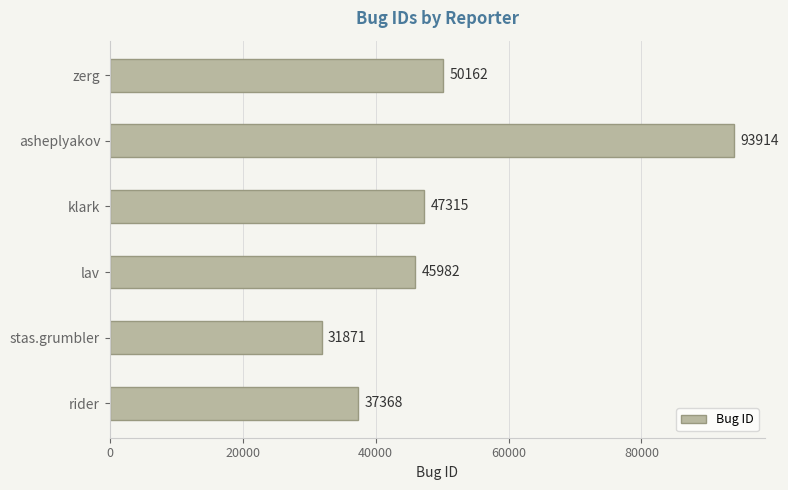

List the labels in order of value, smallest first.

stas.grumbler, rider, lav, klark, zerg, asheplyakov